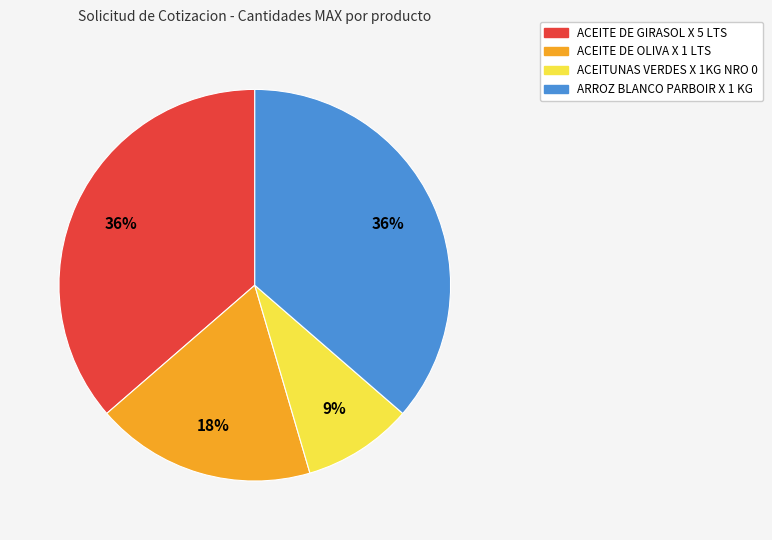

What percentage is the ACEITUNAS VERDES X 1KG NRO 0 slice, to the nearest percent?

9%